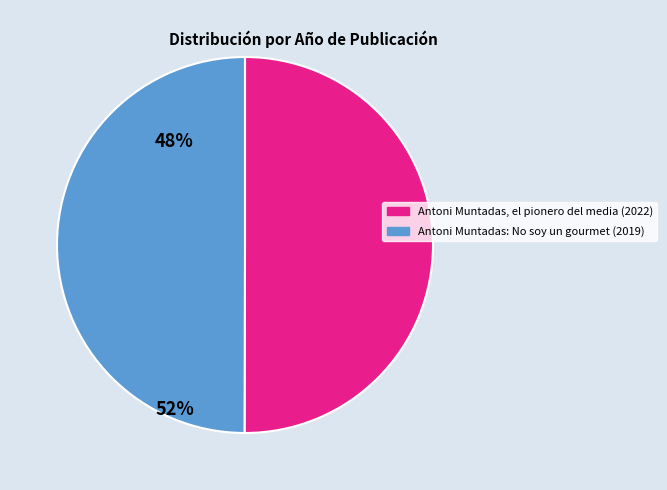

Do Antoni Muntadas, el pionero del media (2022) and Antoni Muntadas: No soy un gourmet (2019) together represent more than half of the pie?

Yes